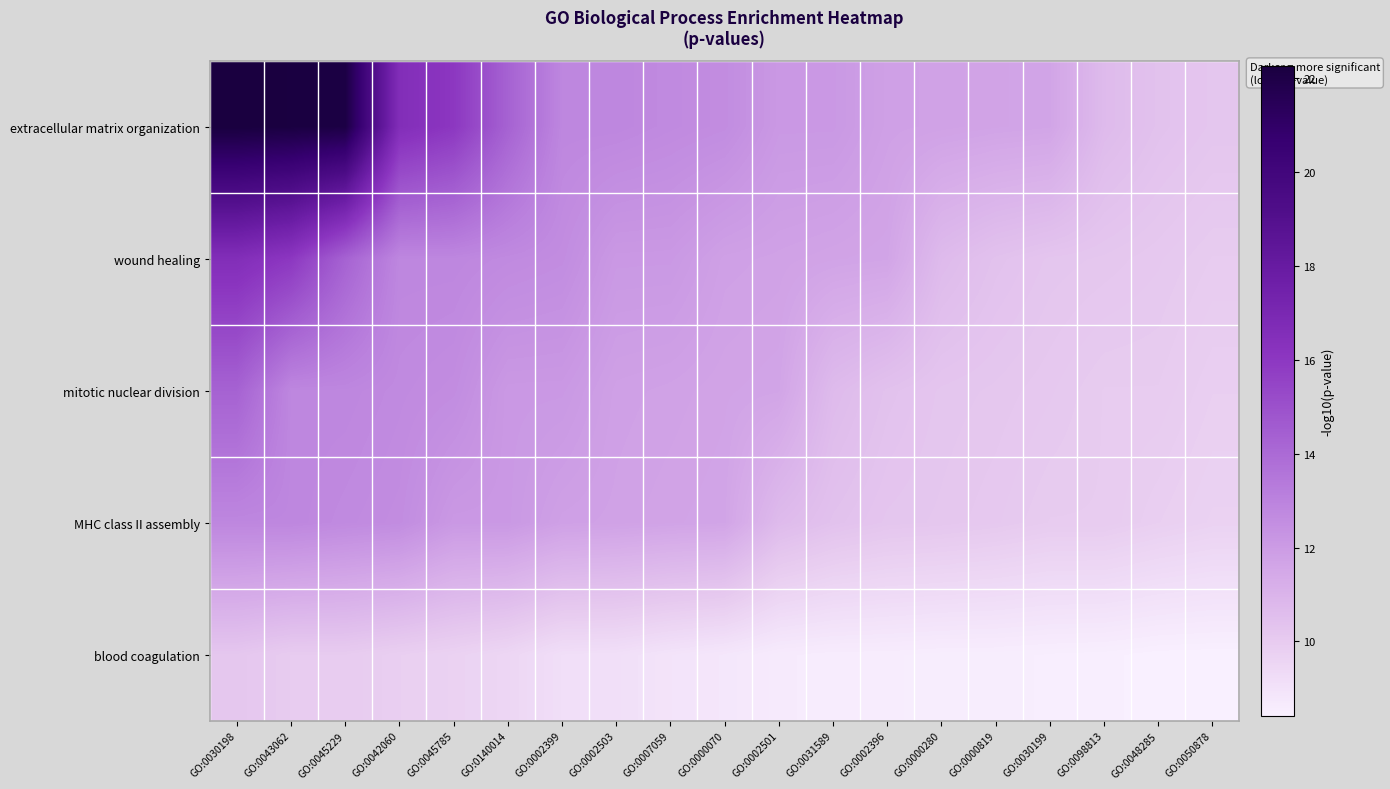

What is the total value across all series at GO:0002503?

57.6